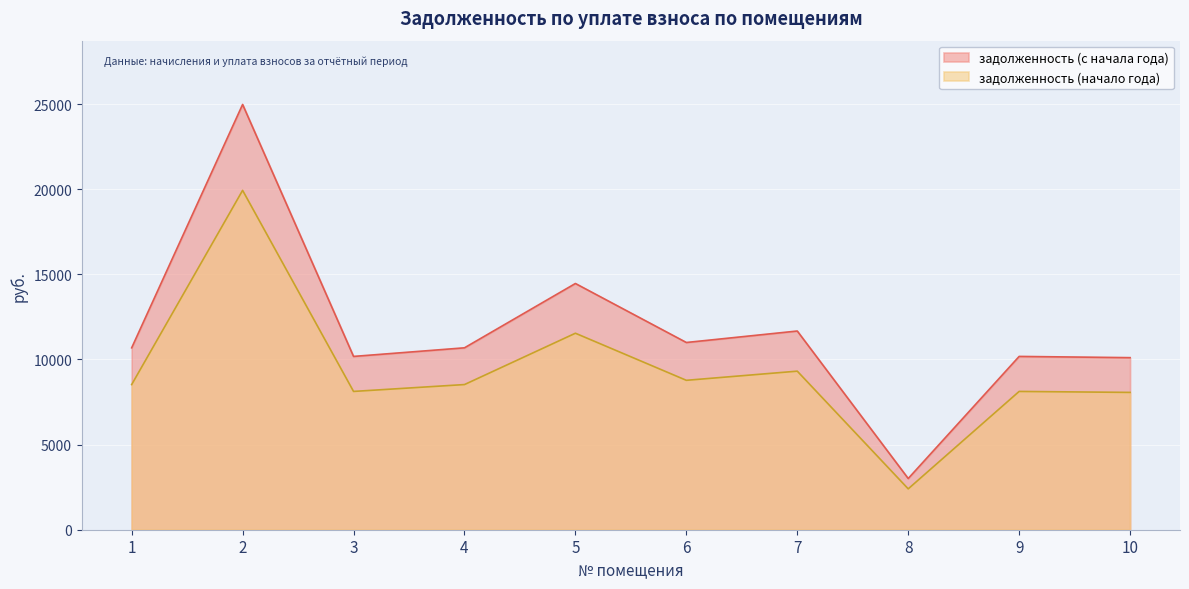

What is the sum of all задолженность (начало года) values?

93312.0